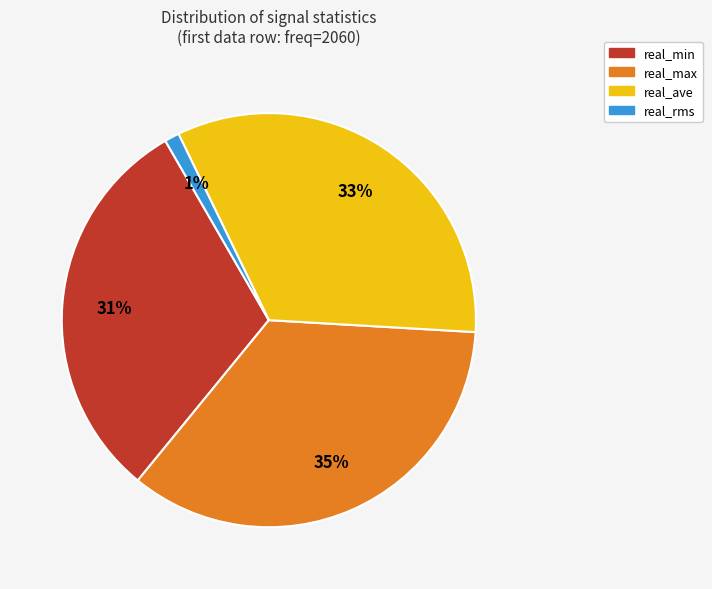

What percentage is the real_rms slice, to the nearest percent?

1%